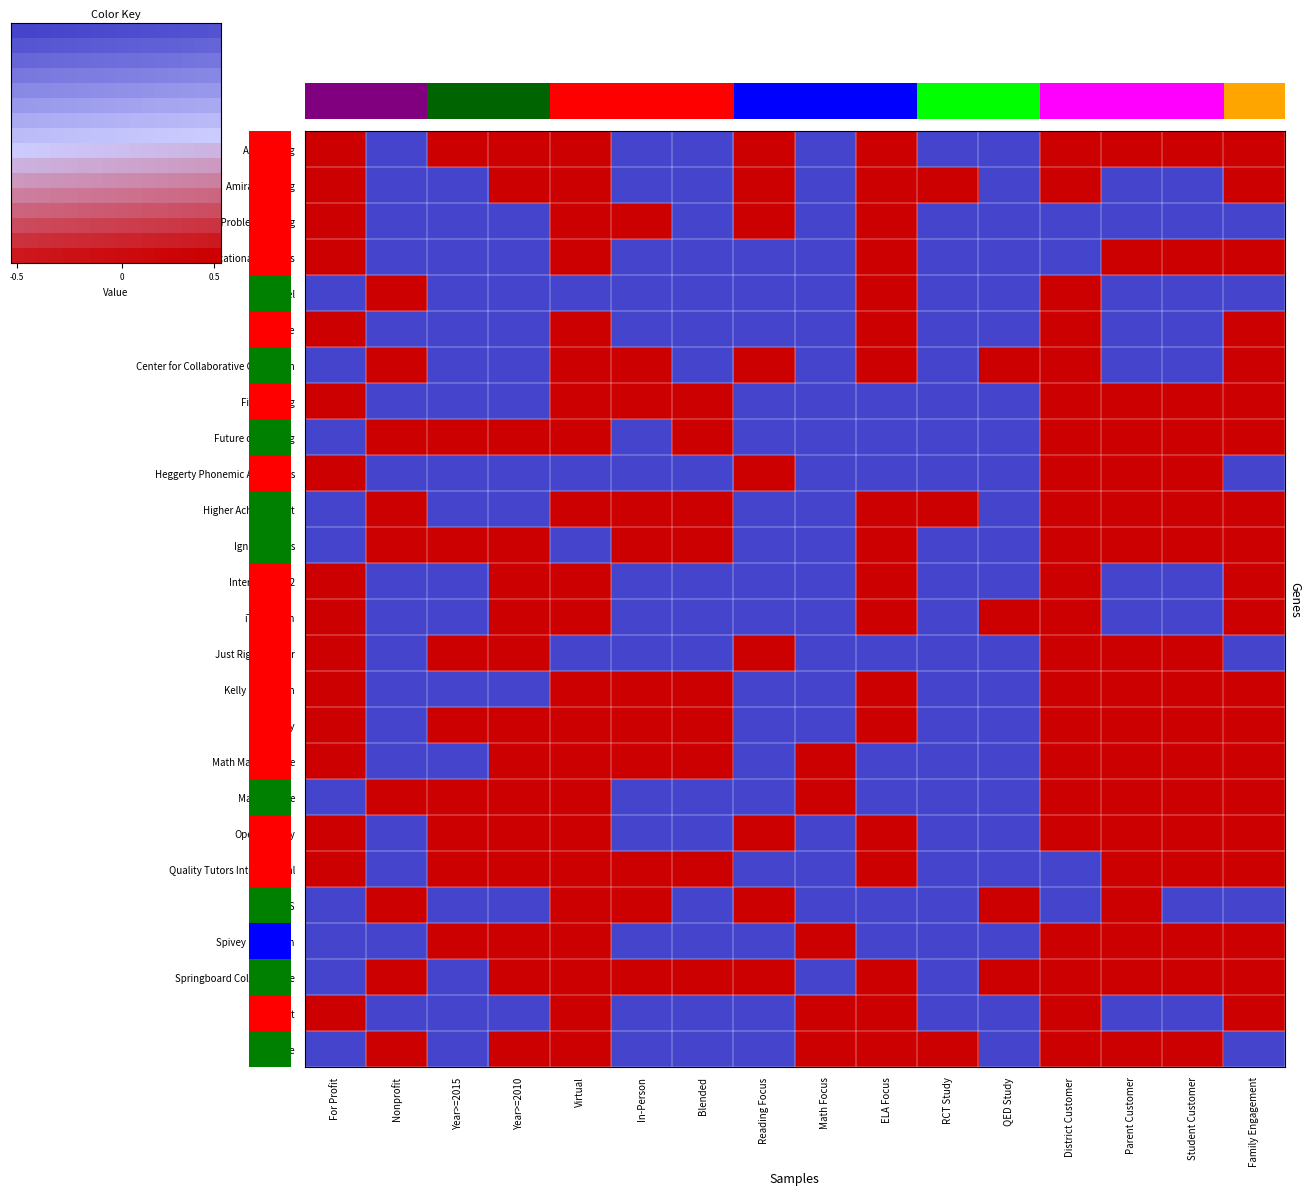

Is the value of UPchieve at Student Customer greater than the value of Math Makes Sense at Student Customer?

No